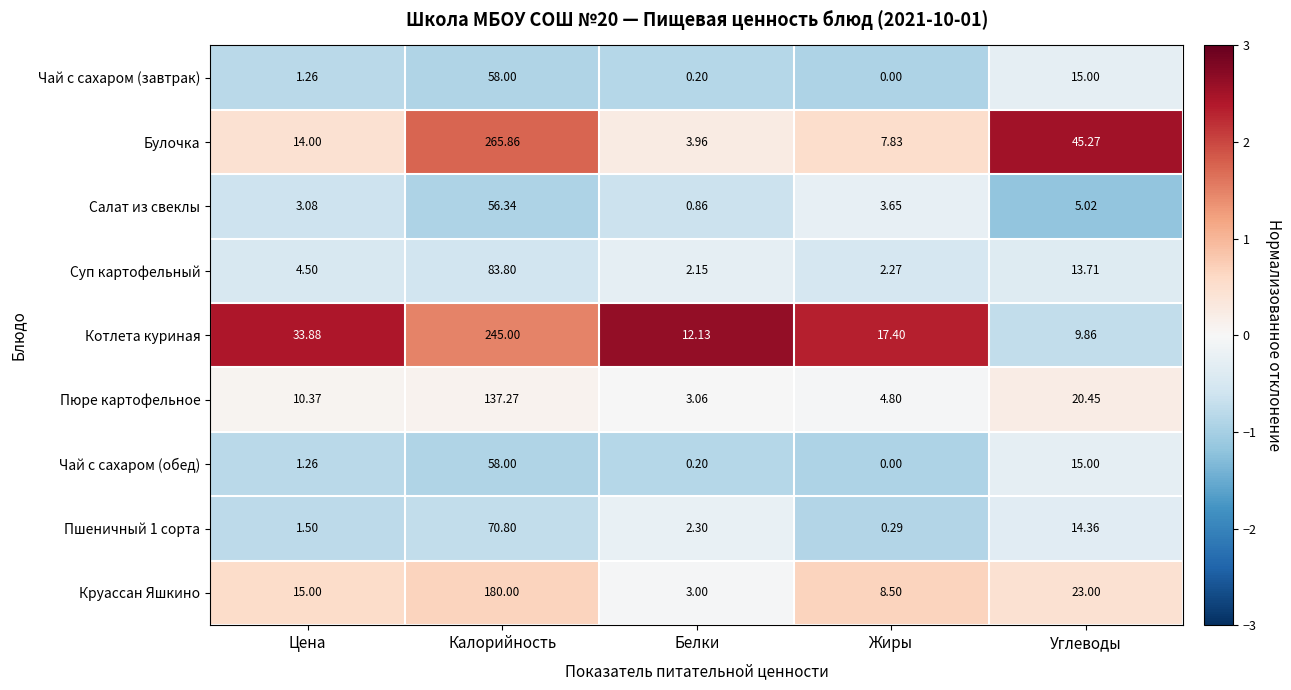

Between Белки and Жиры, which series saw the biggest shift?

Круассан Яшкино